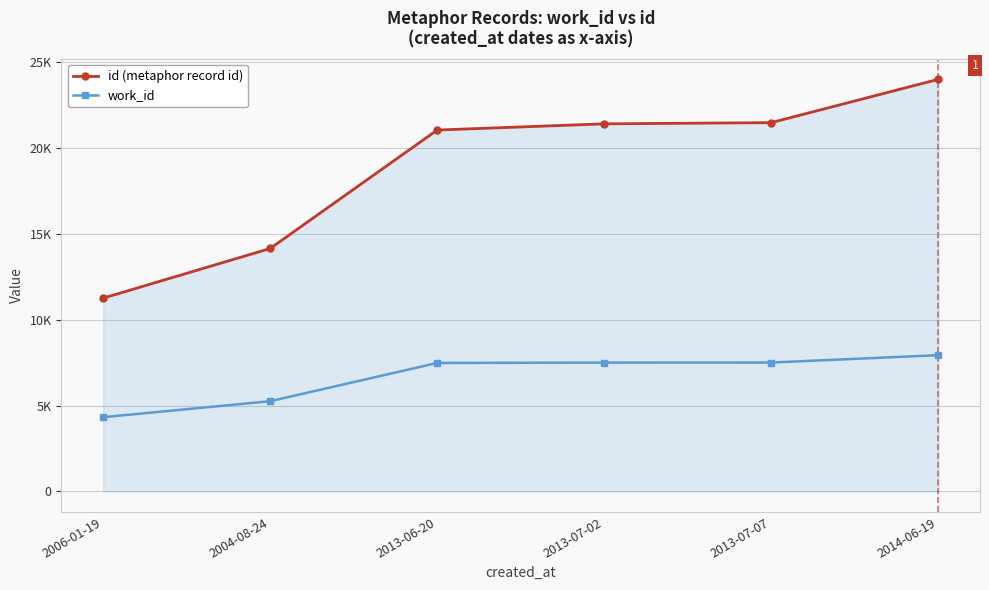

What is the sum of the id (metaphor record id) values at 2013-06-20 and 2014-06-19?

45048